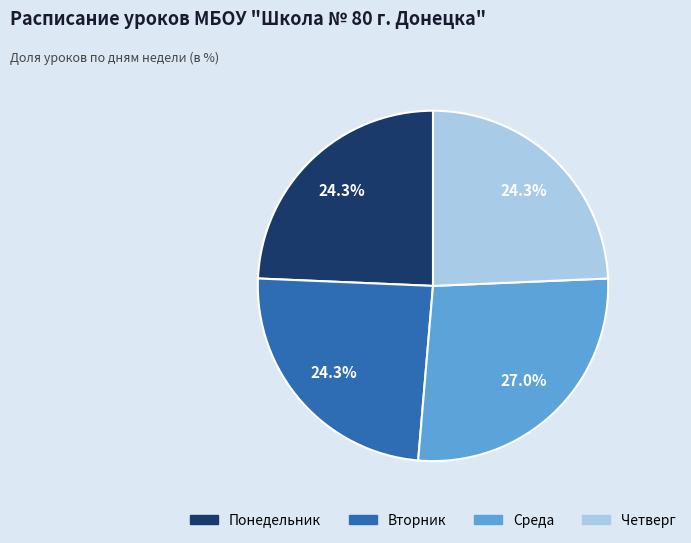

How many slices are in this pie chart?

4